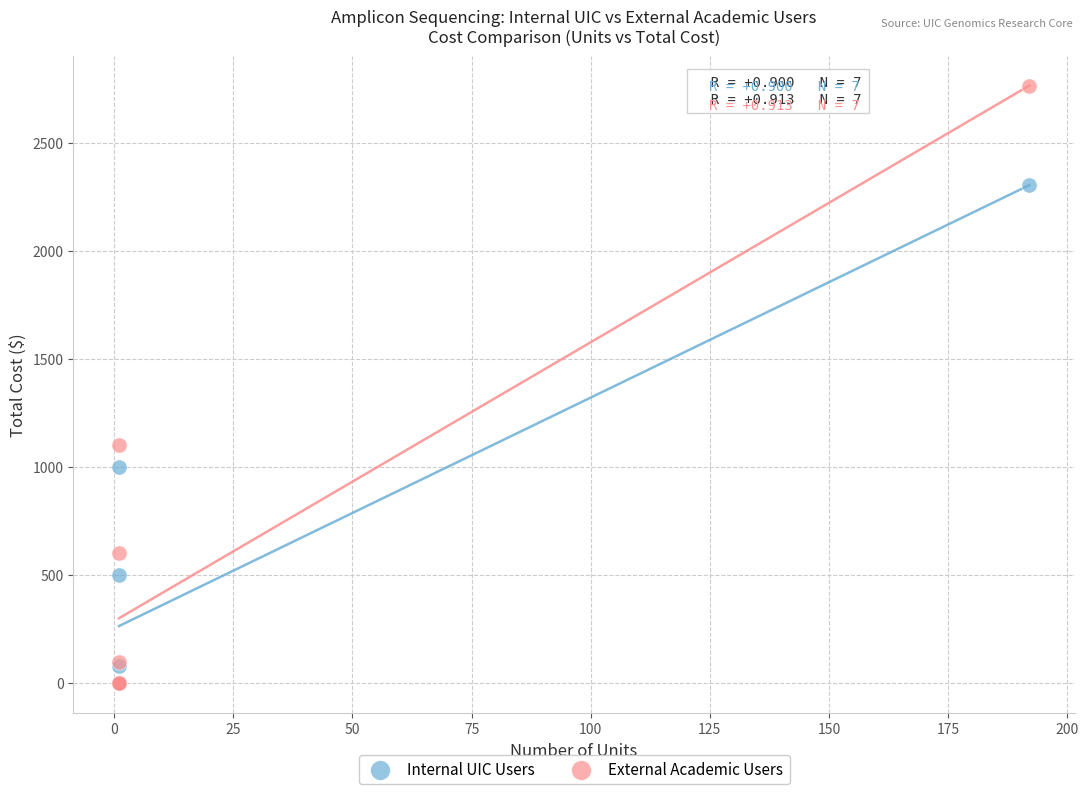

Across all series, what Y value is closest to 1382?

1100.0